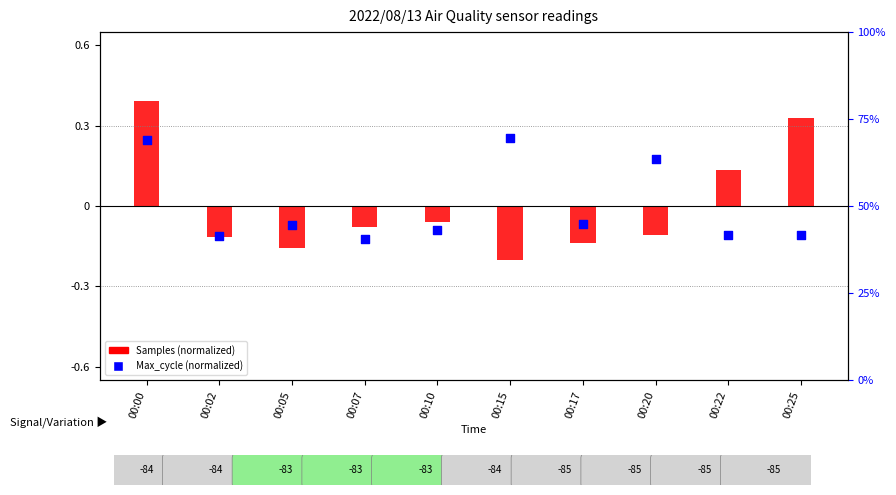

What is the total value across all series at 00:25?

0.2